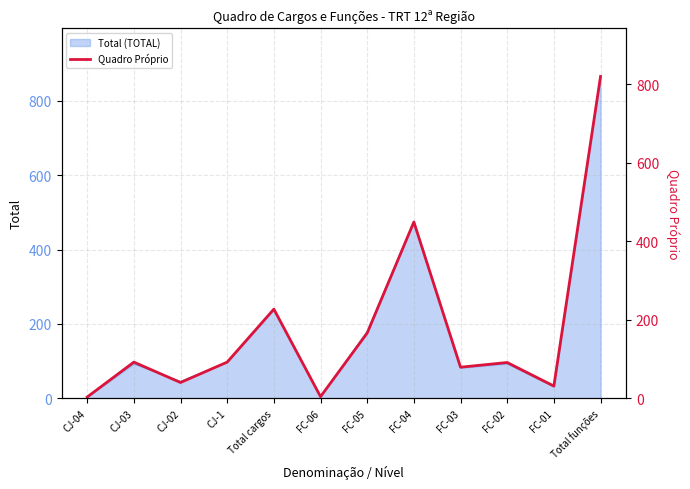

What position from the right is FC-04?

5